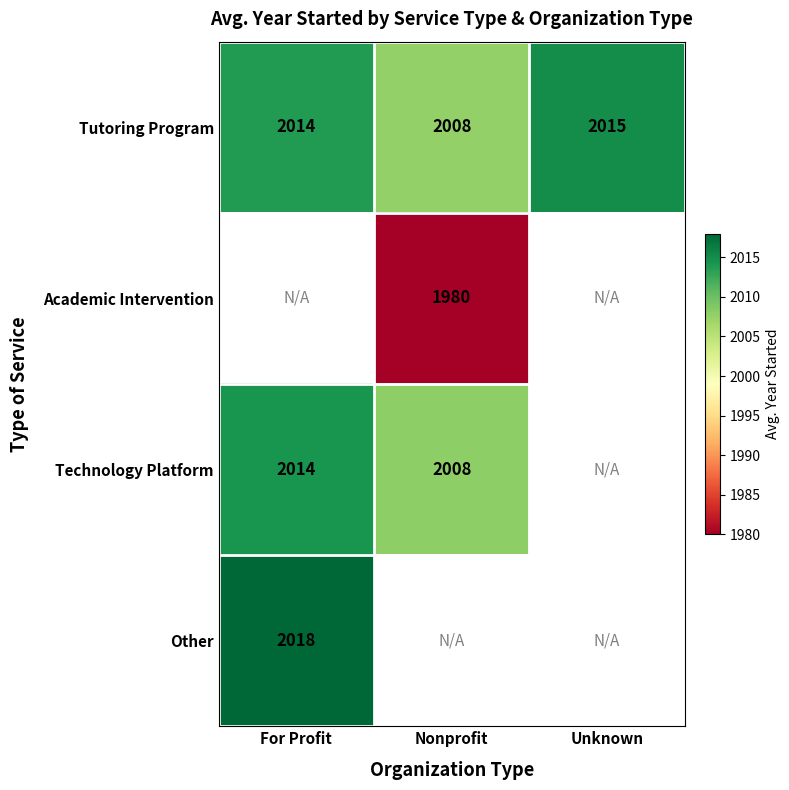

What is the average value of the Tutoring Program series?

2012.3